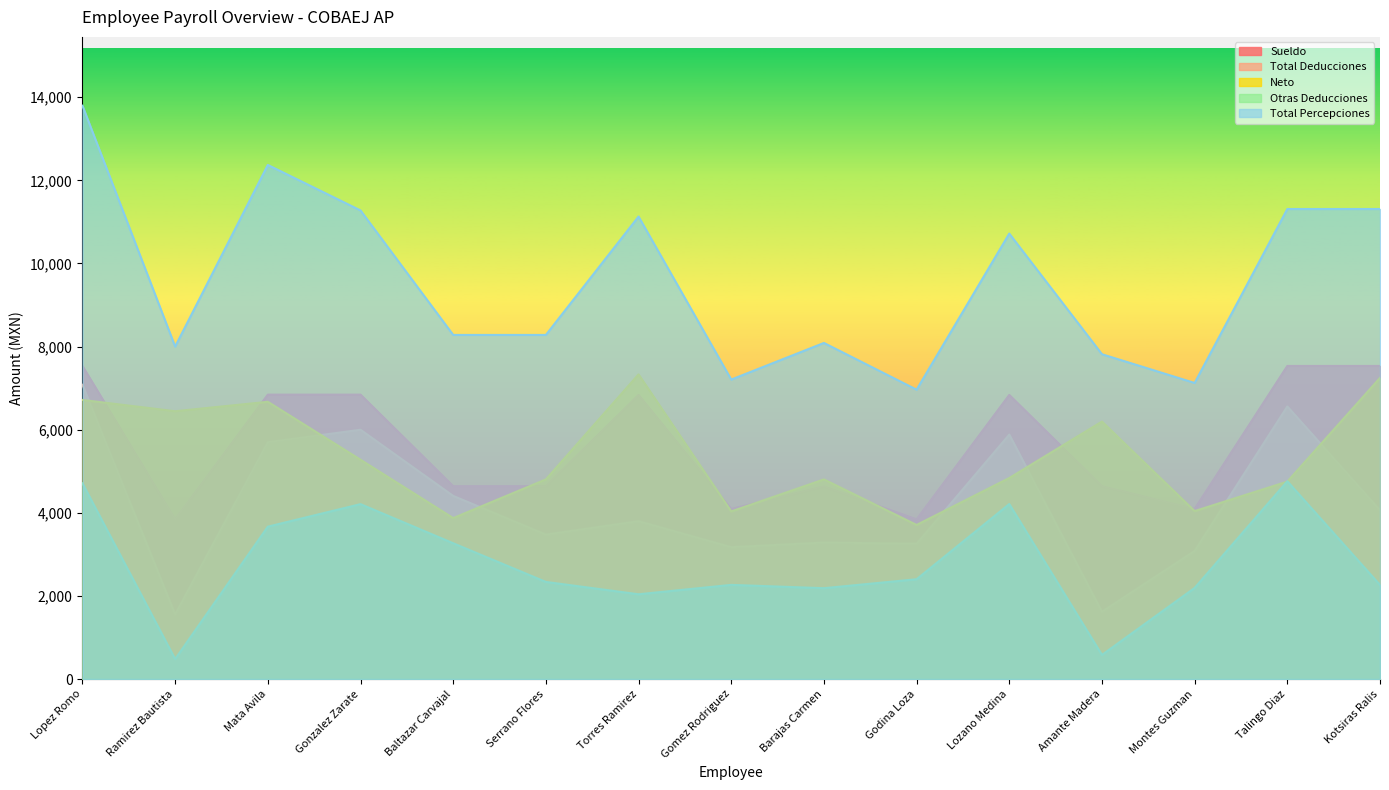

How many values in the Neto series exceed 4837?

8